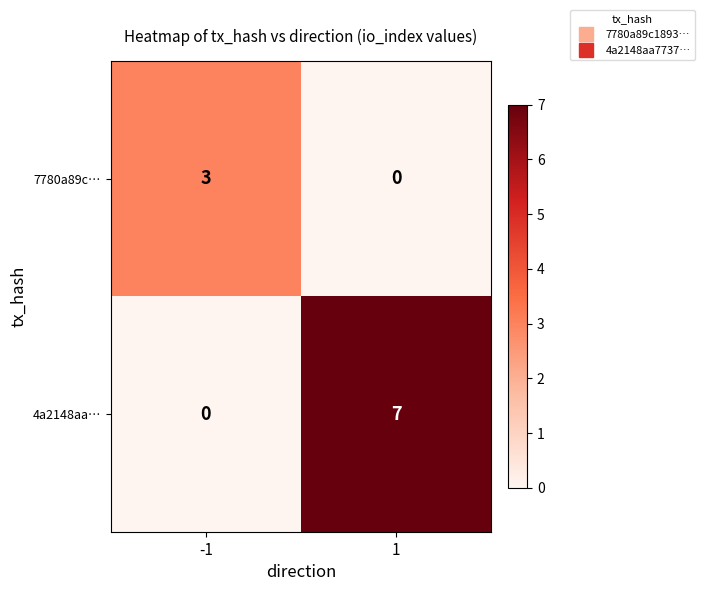

What is the greatest value displayed?

7